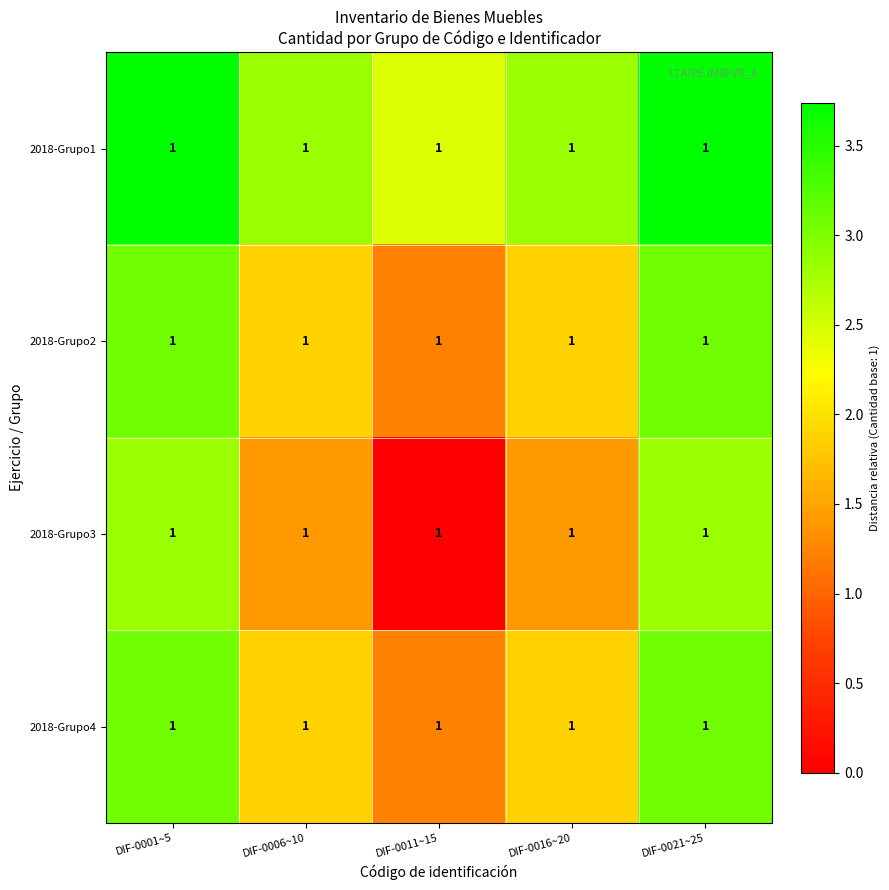

What is the highest value of the 2018-Grupo3 series?

2.8